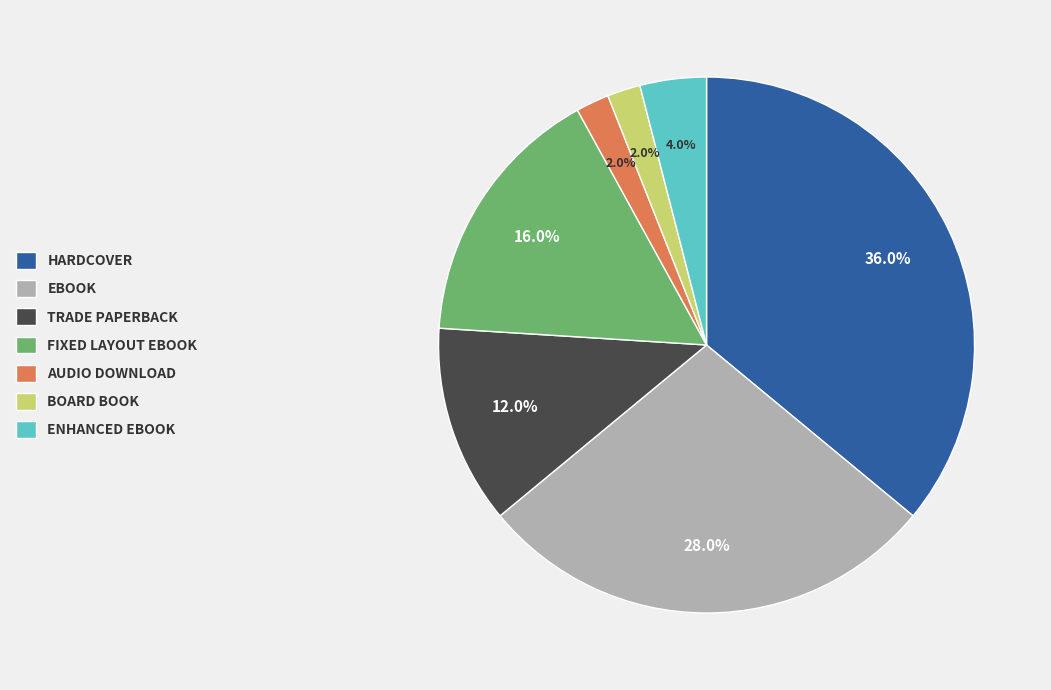

Does AUDIO DOWNLOAD account for over 50% of the chart?

No